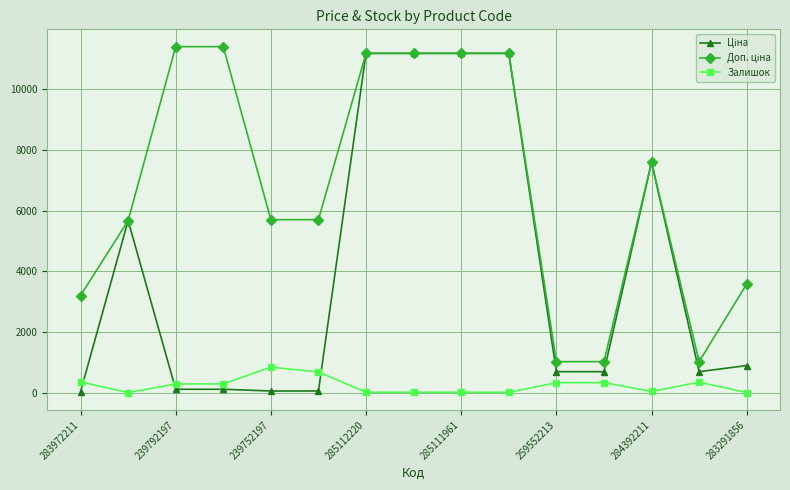

At how many categories does at least one series exceed 3770?

10